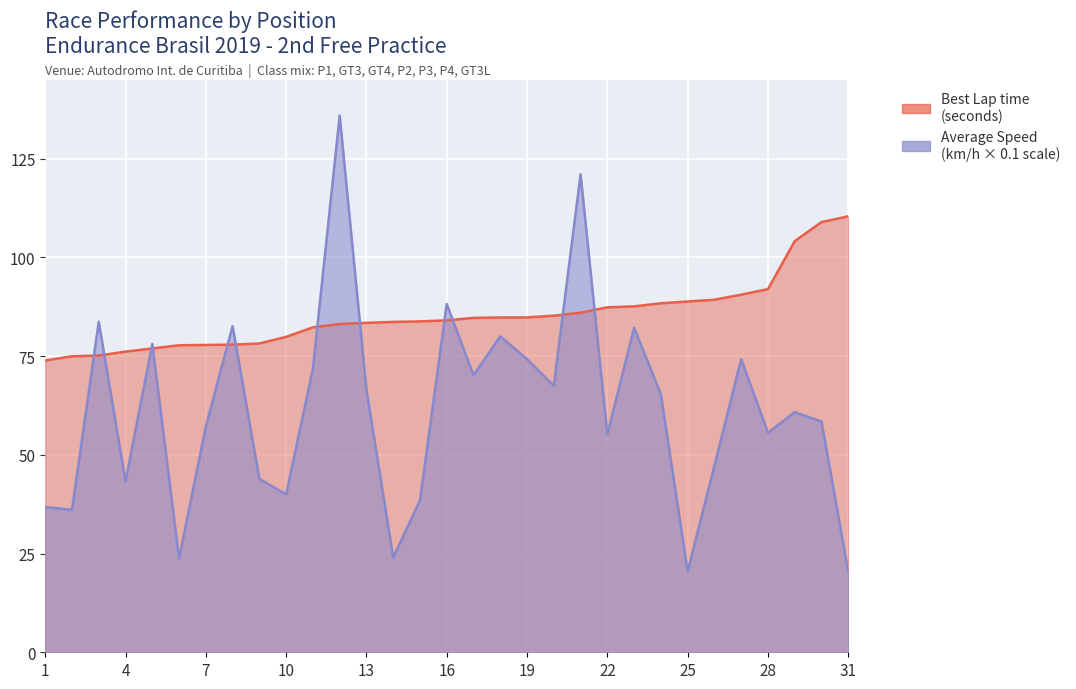

Rank the categories by Average Speed value from highest to lowest.

12, 21, 16, 3, 8, 23, 18, 5, 27, 19, 11, 17, 20, 13, 24, 29, 30, 7, 28, 22, 26, 9, 4, 10, 15, 1, 2, 14, 6, 25, 31